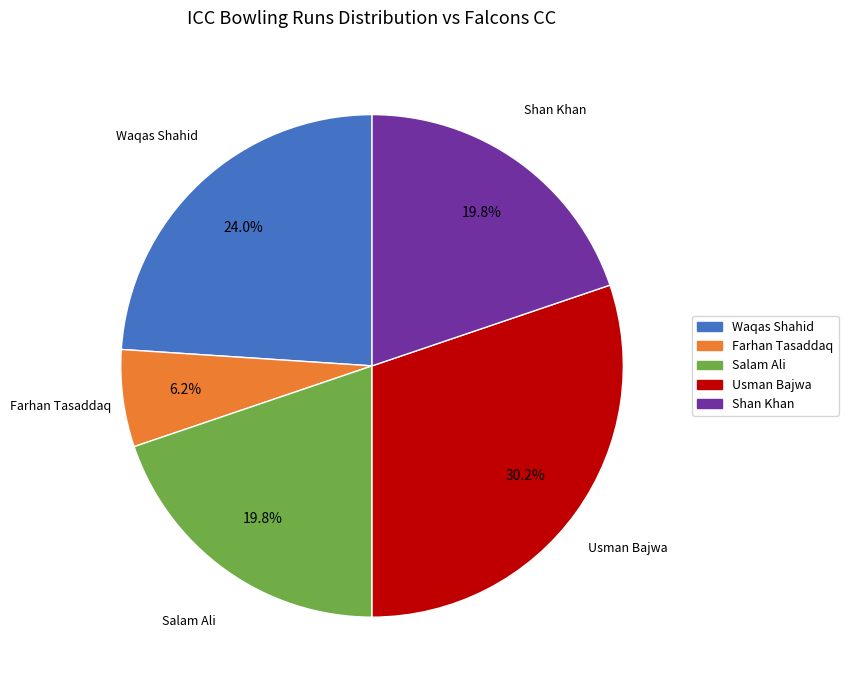

To the nearest percent, what is the combined percentage of Salam Ali and Usman Bajwa?

50%